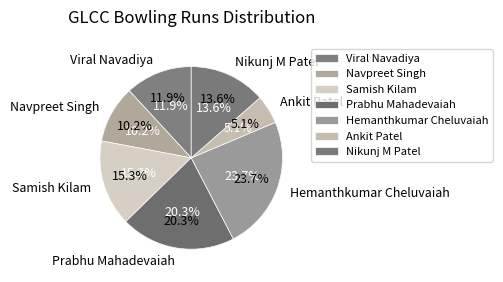

Which category has the biggest portion of the pie?

Hemanthkumar Cheluvaiah